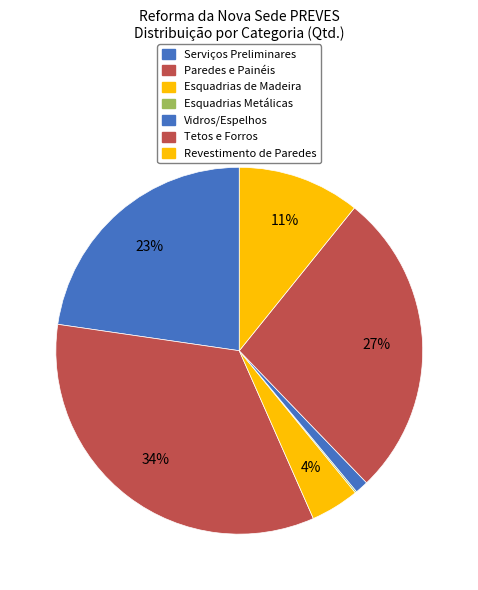

Which category has the biggest portion of the pie?

PAREDES E PAINÉIS